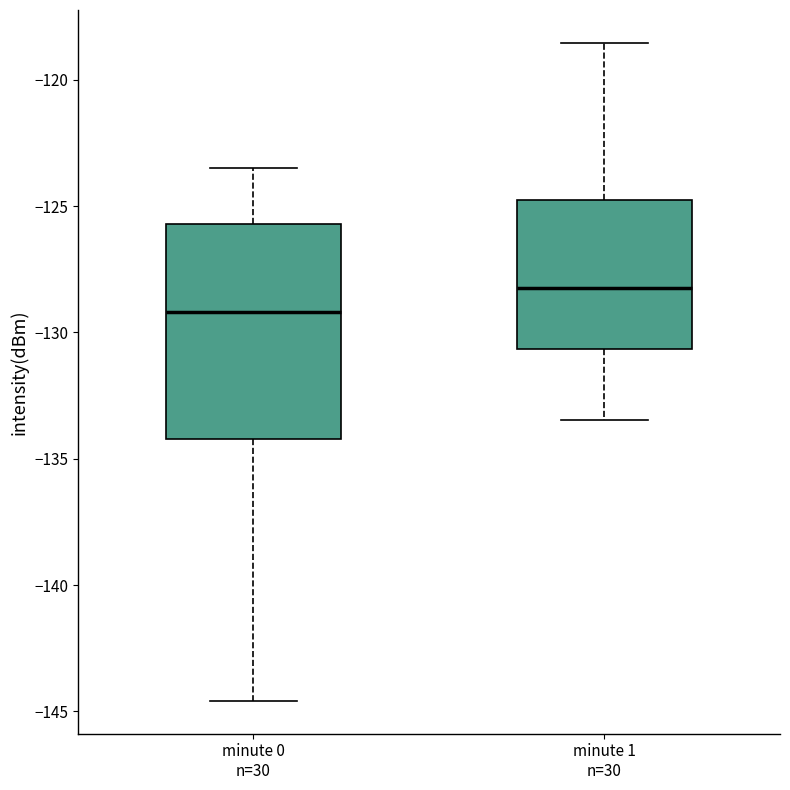

Reading left to right, transcribe this box plot: for each box, give where its median line is, the range the box spans, and where its two whiskers end, as read against the y-axis. The values are not printed on the chart, so give them approximately, as read against the axis.

minute 0 n=30: median -129.0, box -134.0 to -125.5, whiskers -144.5 to -123.5
minute 1 n=30: median -128.0, box -130.5 to -125.0, whiskers -133.5 to -118.5